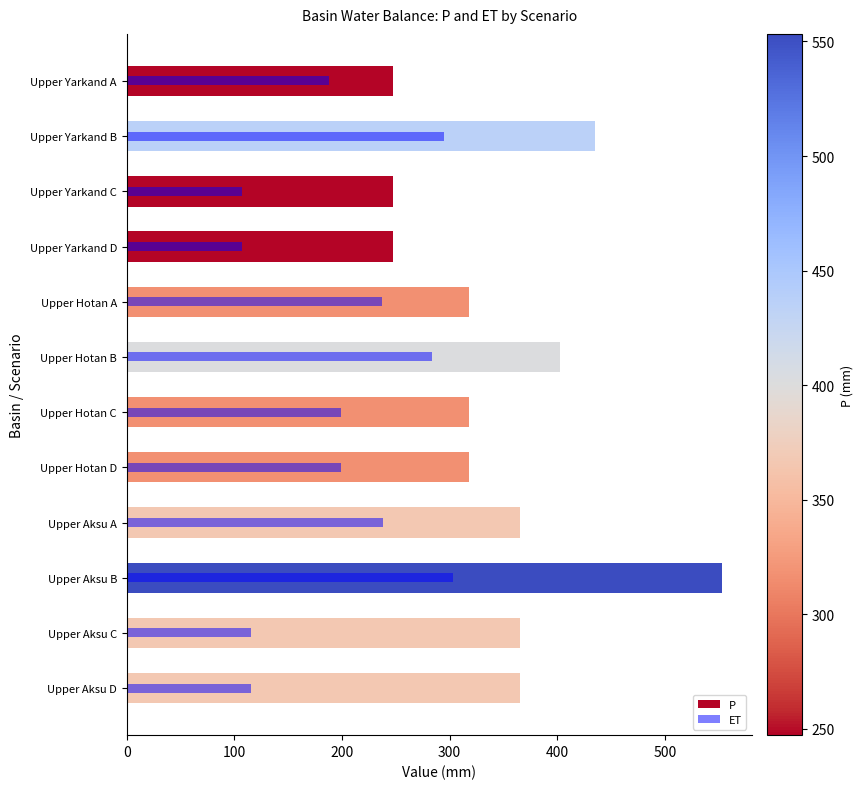

What are all the series names shown in the legend?

P, ET